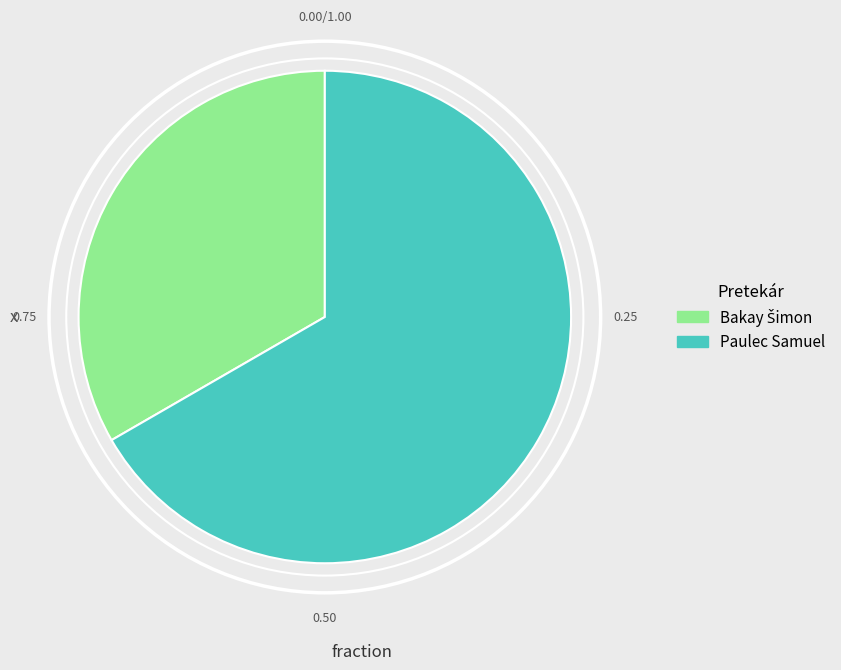

What is the largest slice in the pie chart?

Paulec Samuel